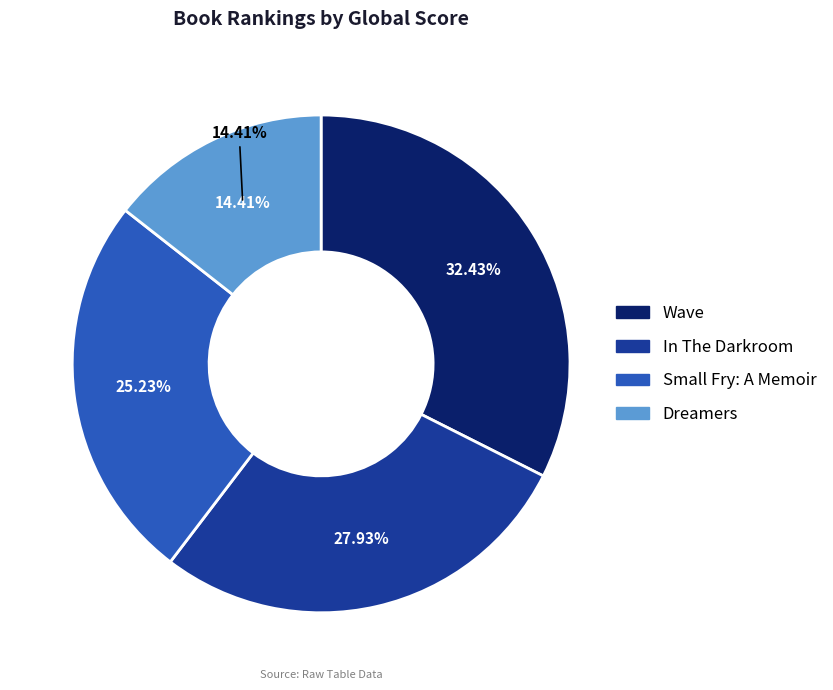

Approximately how many times larger is the value at In The Darkroom compared to Wave?

0.9